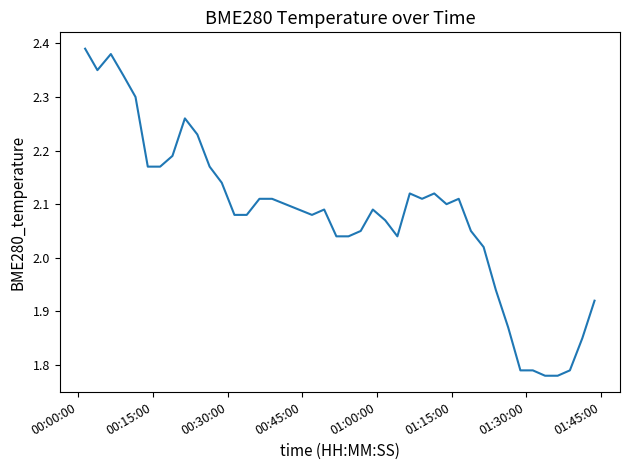

What is the difference between the maximum and minimum values?

0.6